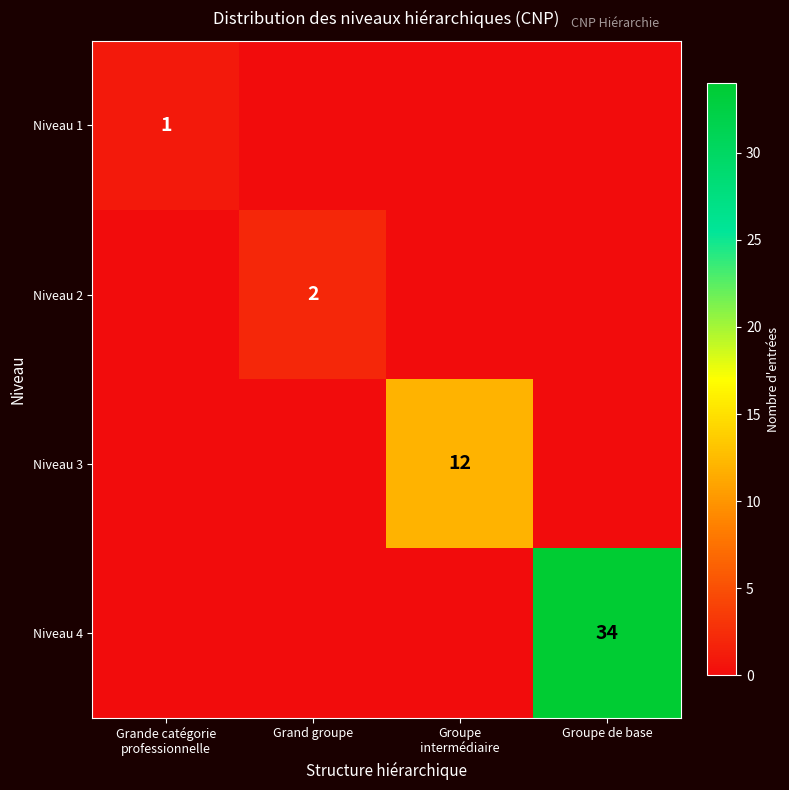

True or false: Niveau 4 has a value of 0 at Grand groupe.

True